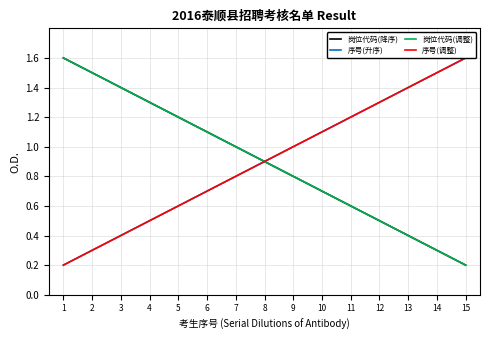

The value of 序号(升序) at 9 is 1.6. True or false?

False